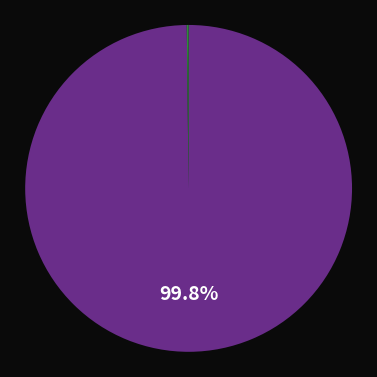

Is there a majority slice in this chart?

Yes